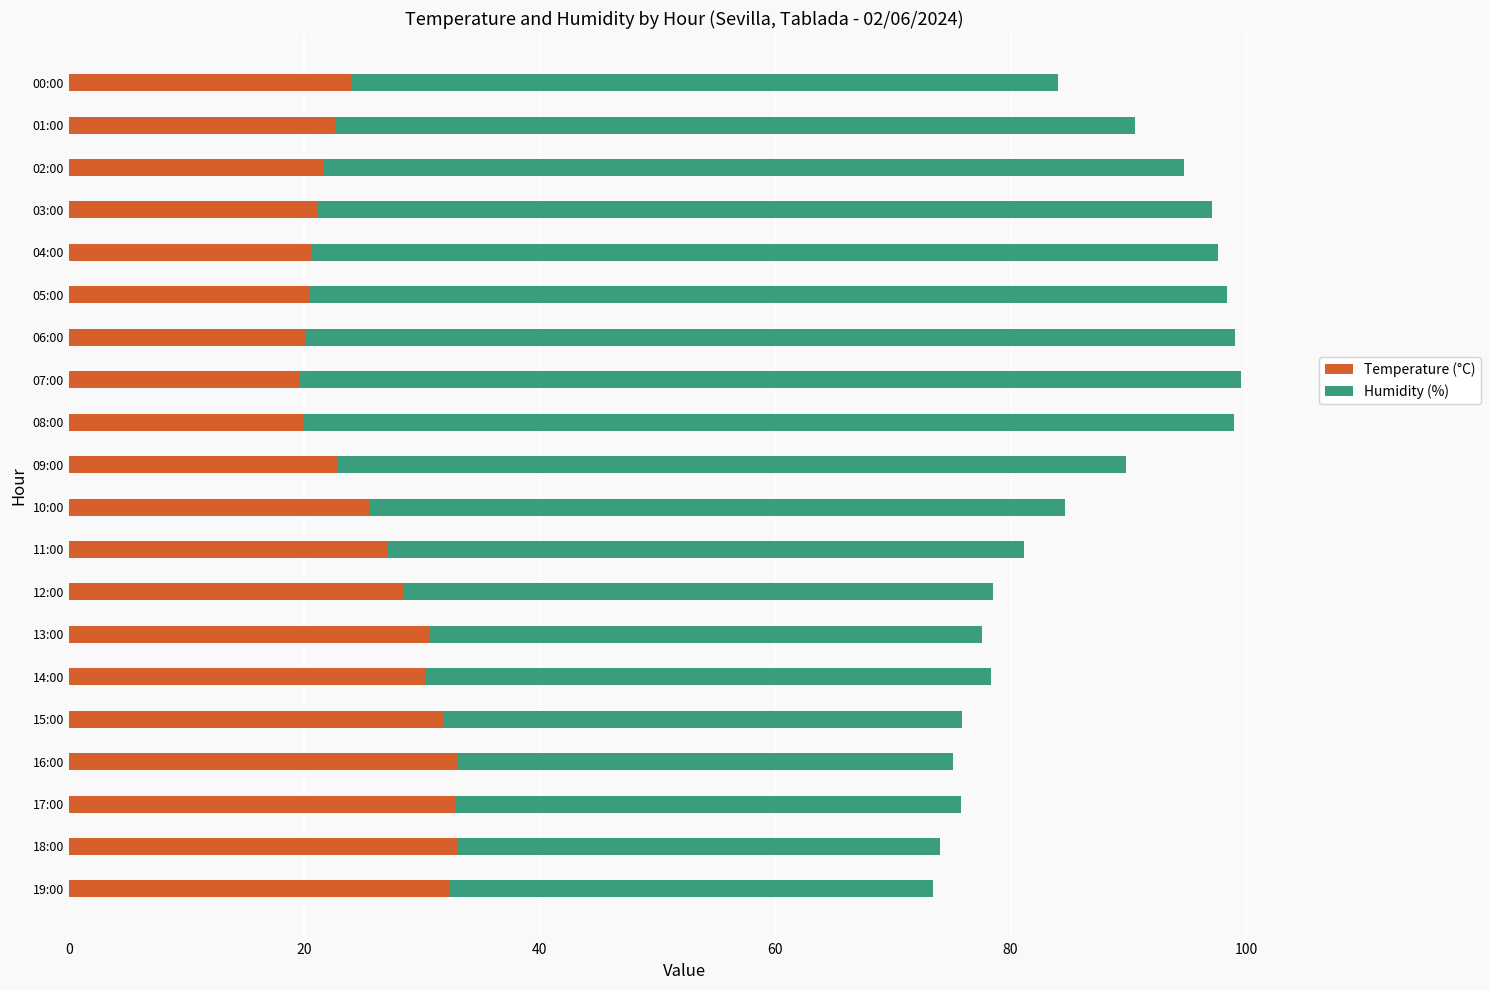

What is the total value across all series at 07:00?

99.6